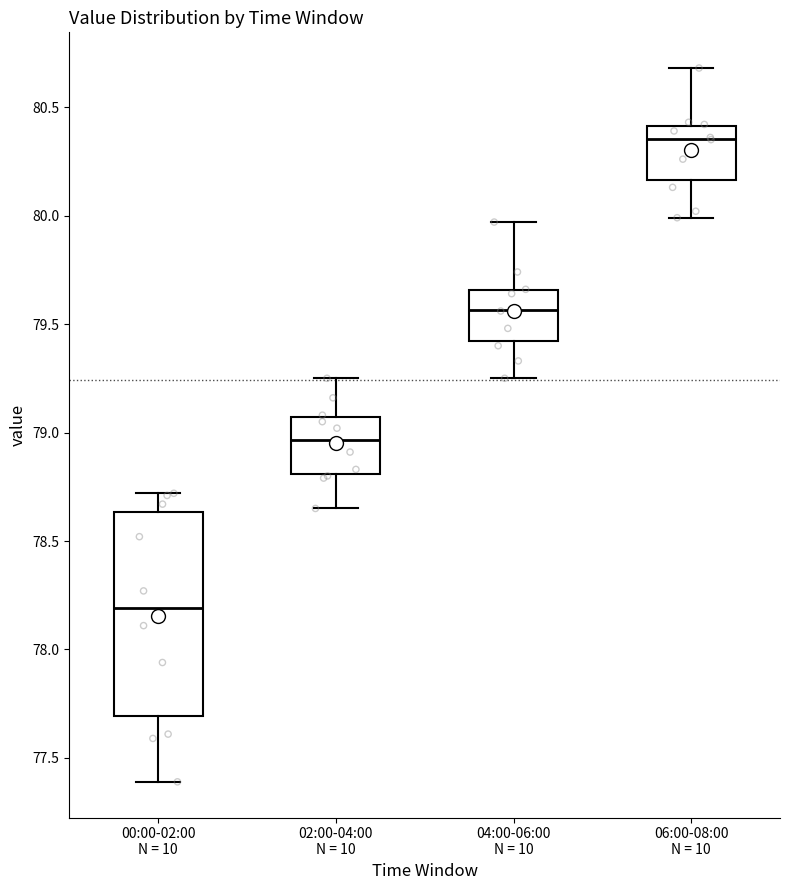

Which box has the highest median line?

06:00-08:00 N = 10